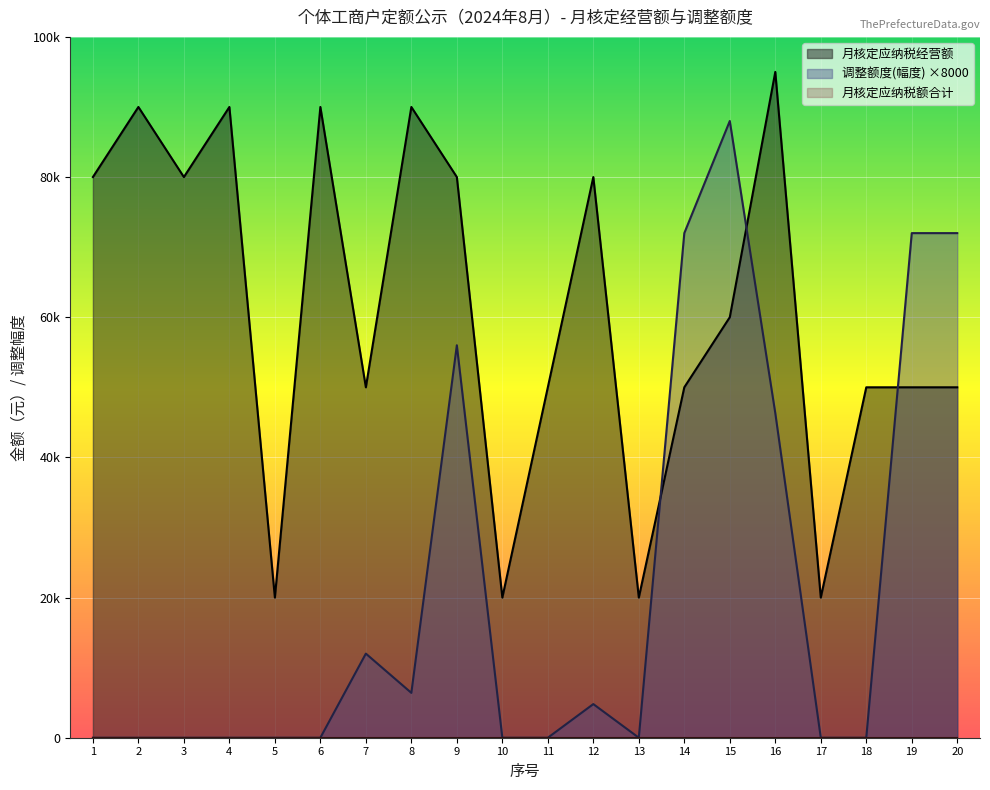

The value of 调整额度(幅度) at 9 is 19624. True or false?

False